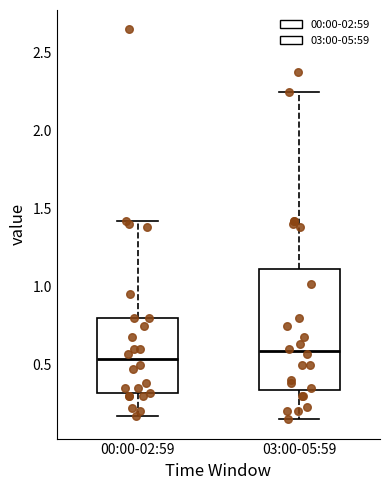

Where does the lower whisker of the box for 03:00-05:59 end on the y-axis? The values are not printed on the chart, so give them approximately, as read against the axis.

0.15